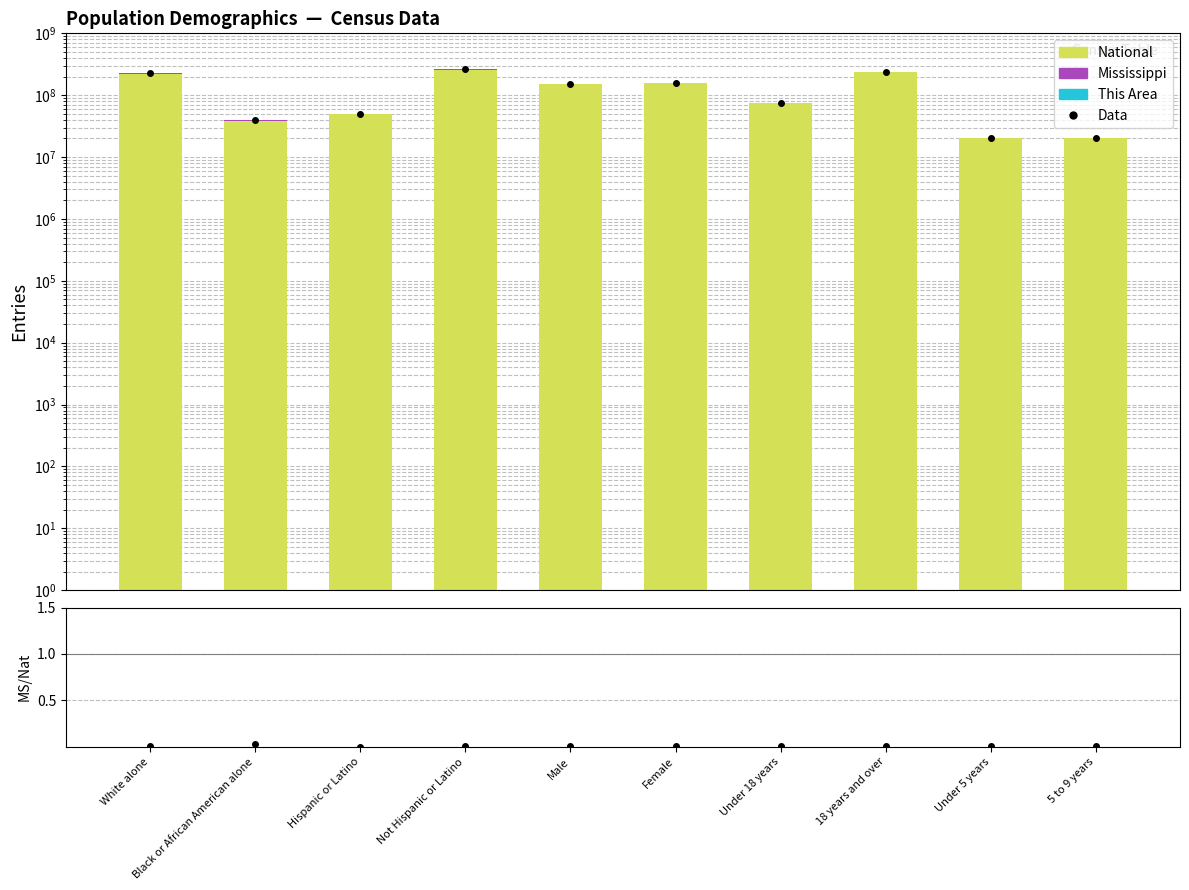

What position from the right is White alone?

10